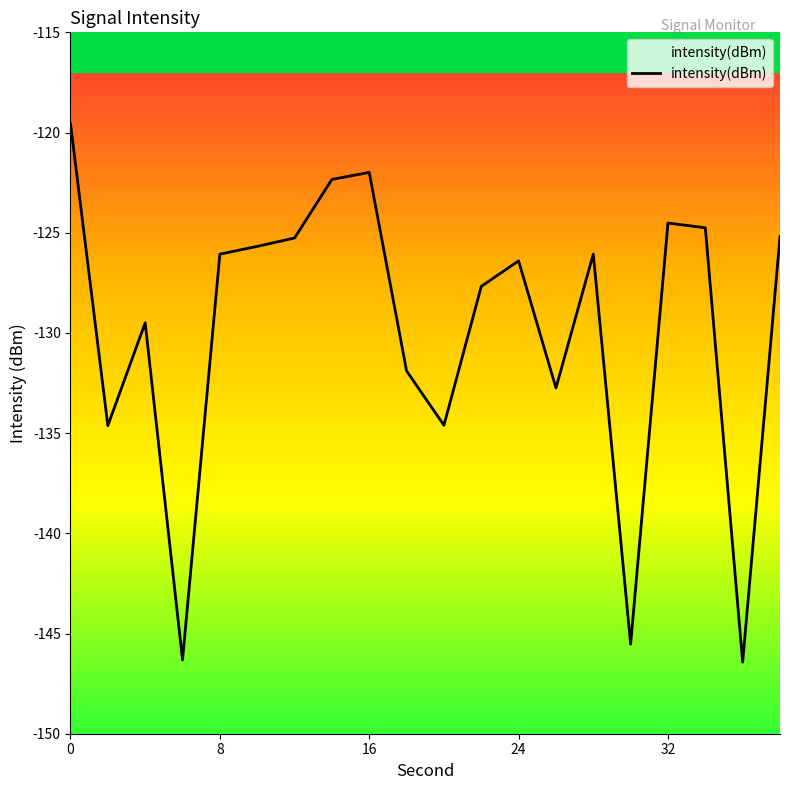

True or false: there are more than 2 points higher than both neighbors.

True